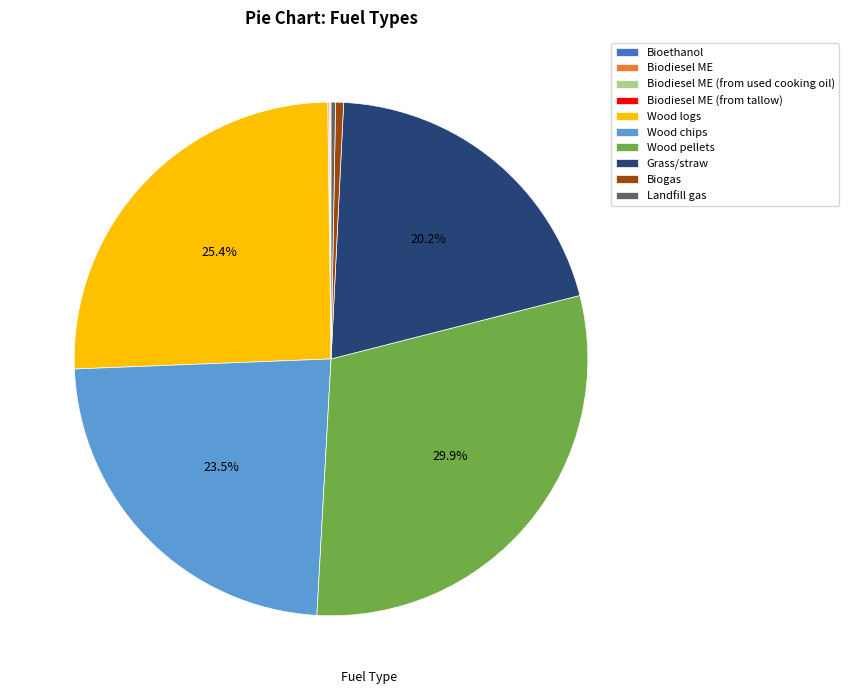

Which slice is the largest?

Wood pellets